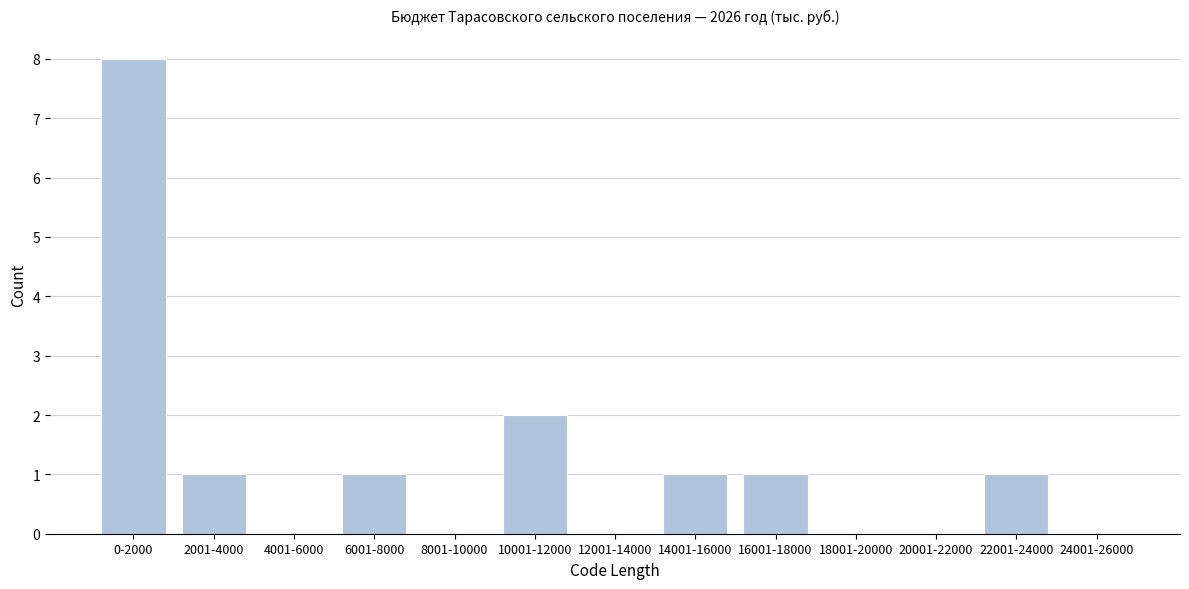

Reading left to right, transcribe all the data shown in this chart.

0-2000=8	2001-4000=1	4001-6000=0	6001-8000=1	8001-10000=0	10001-12000=2	12001-14000=0	14001-16000=1	16001-18000=1	18001-20000=0	20001-22000=0	22001-24000=1	24001-26000=0